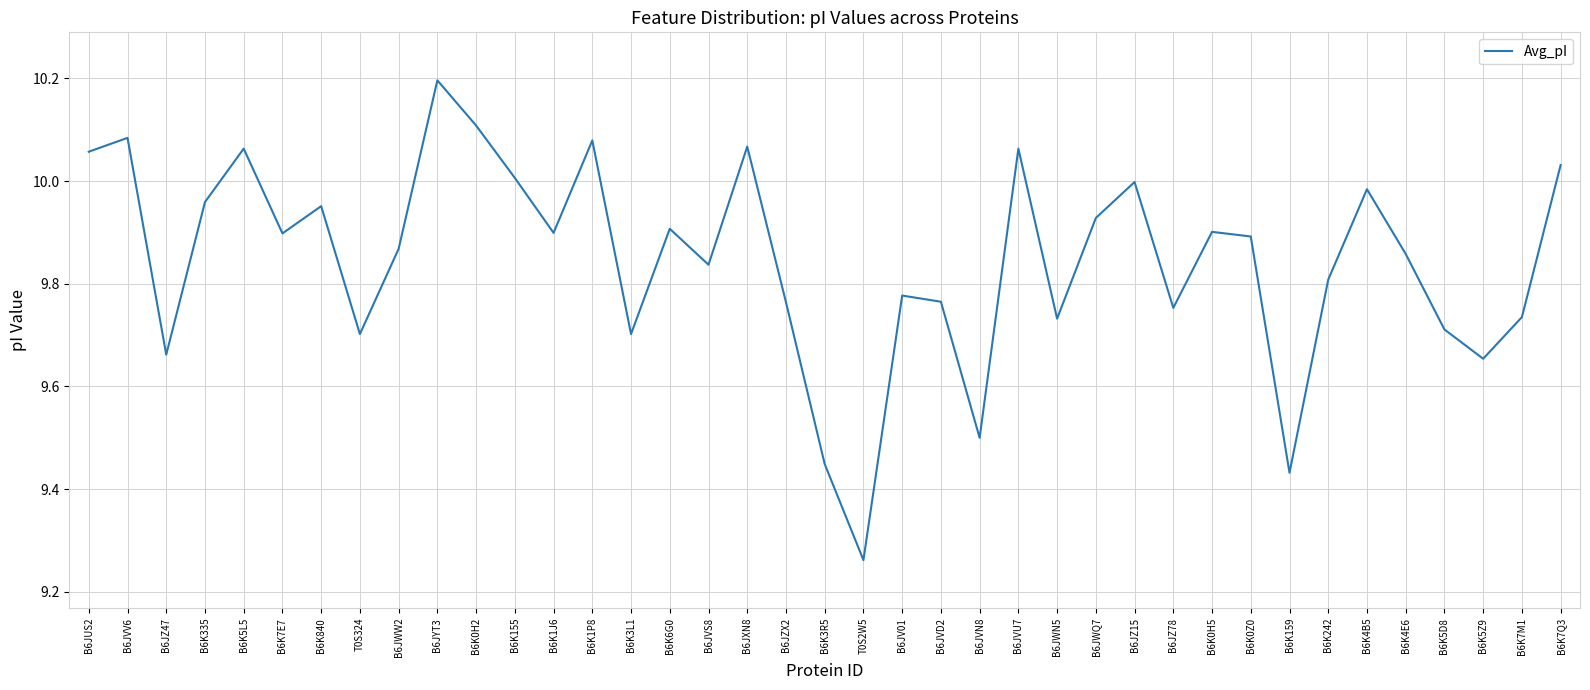

What position from the left is T0S2W5?

21